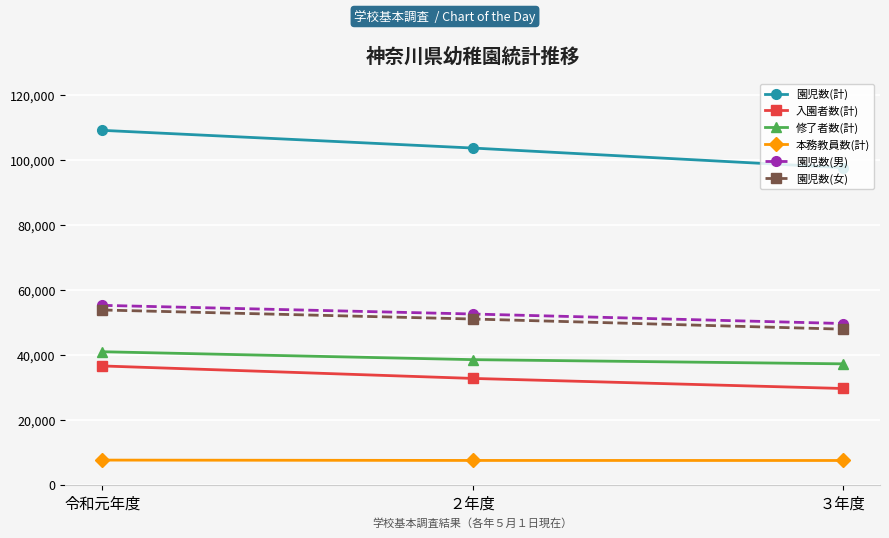

What is the label of the 3rd point from the left?

３年度